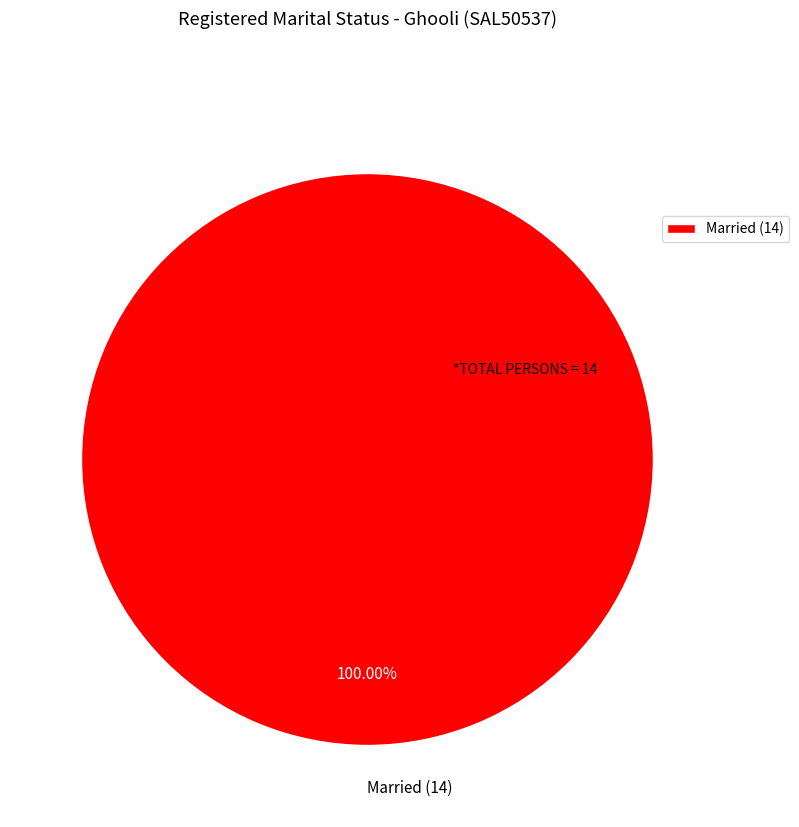

Rank the categories by value from lowest to highest.

Married (14)